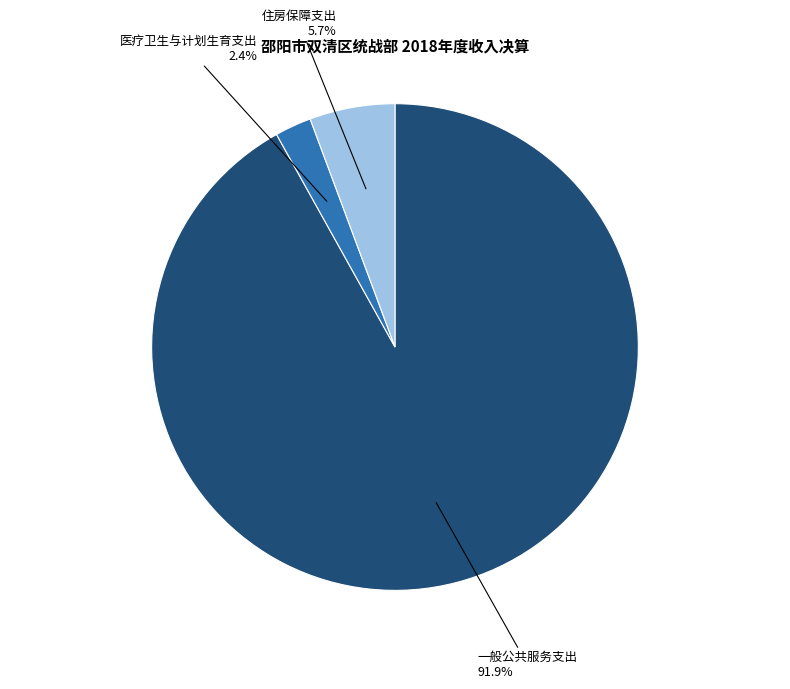

Does any single category account for the majority?

Yes